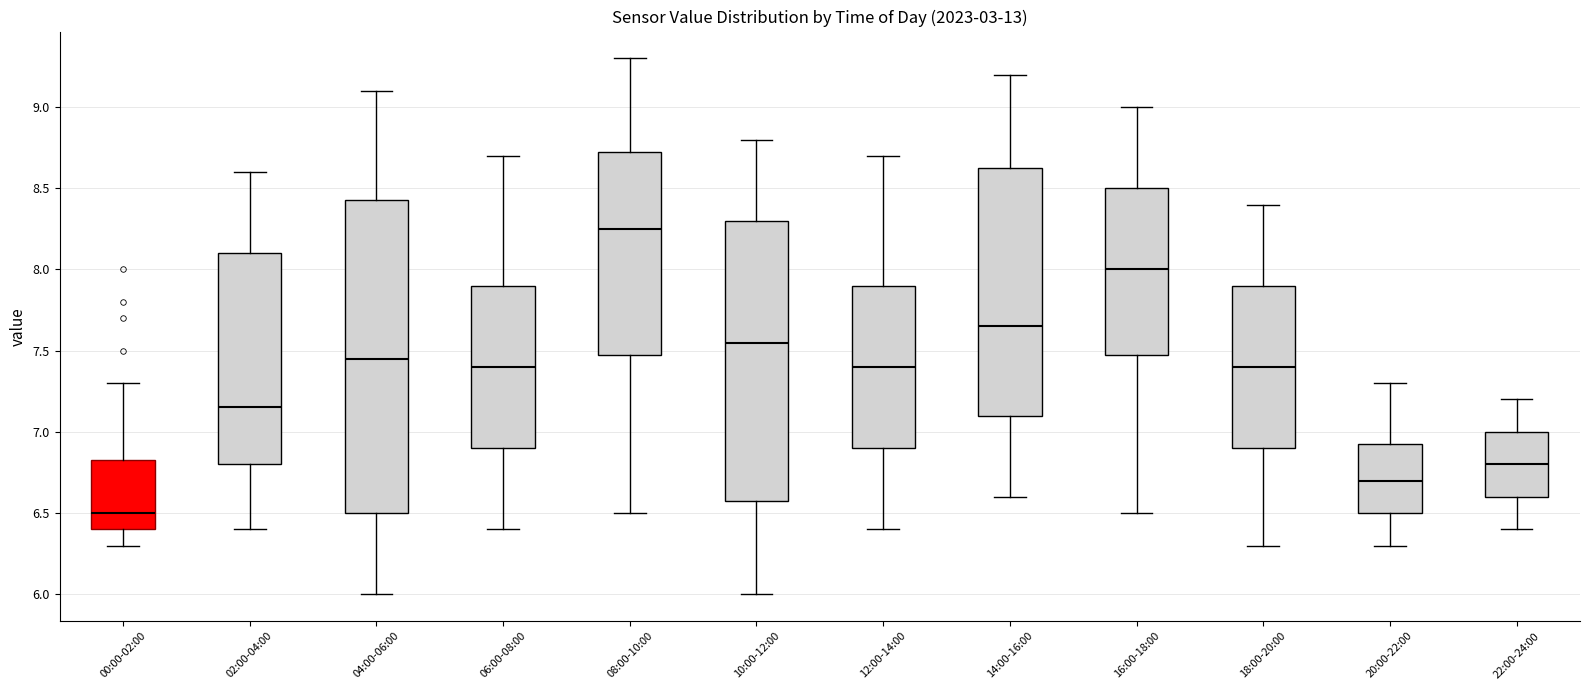

Which box's median line is the highest?

08:00-10:00